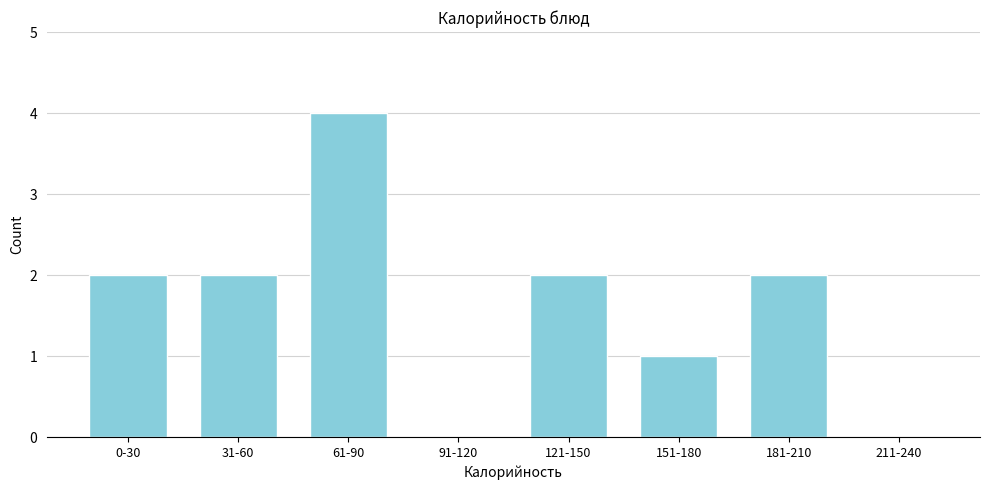

Reading left to right, extract all data points from this chart.

0-30=2	31-60=2	61-90=4	91-120=0	121-150=2	151-180=1	181-210=2	211-240=0